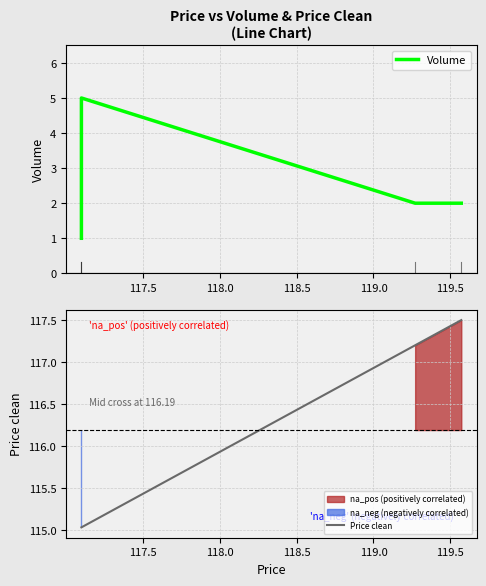

What is the value of the Volume point at the 4th from the left?

2.0